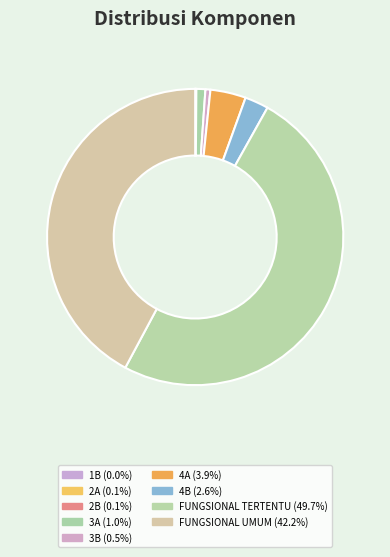

What percentage do 4A and 2B together represent?

3.9%